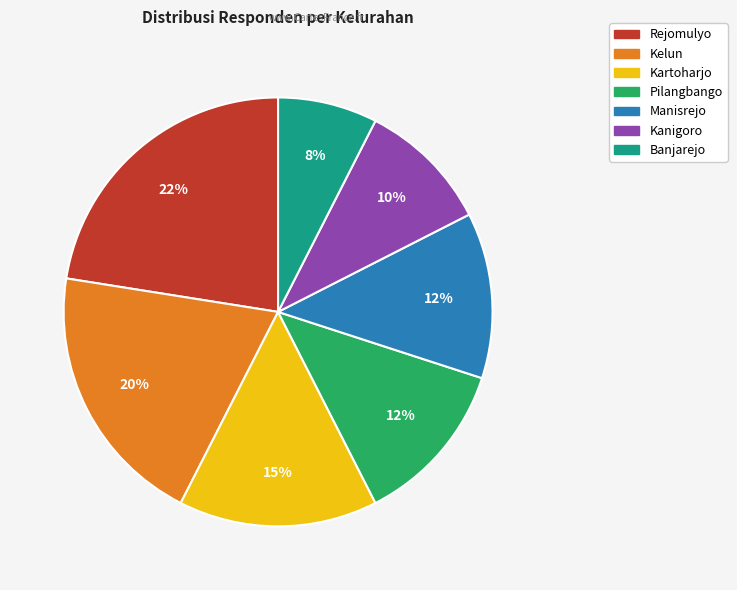

True or false: Pilangbango accounts for 12% of the total.

True